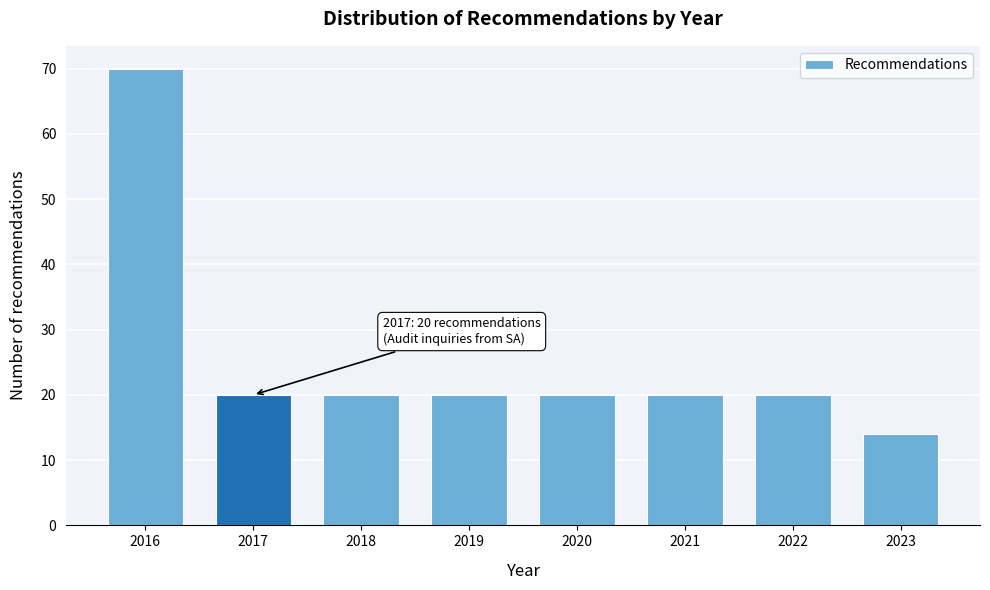

Reading left to right, transcribe all the data shown in this chart.

2016=70	2017=20	2018=20	2019=20	2020=20	2021=20	2022=20	2023=14